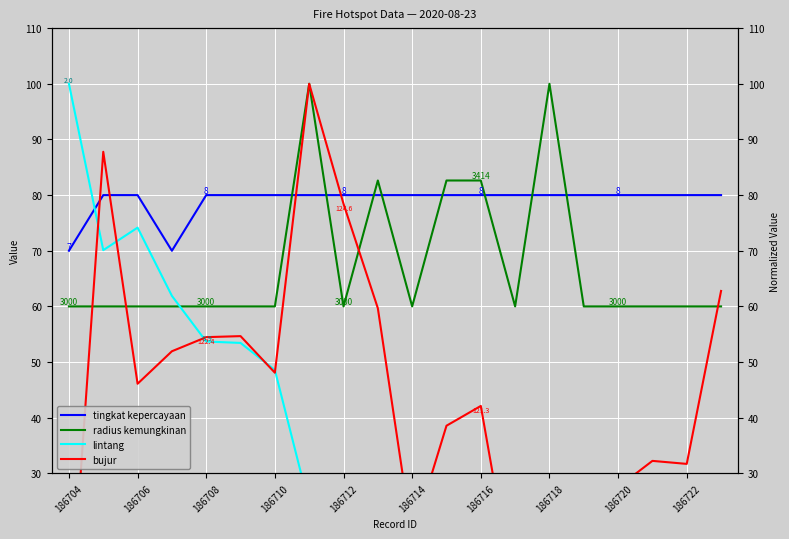

What is the difference between the second highest and second lowest values in the bujur series?

80.7